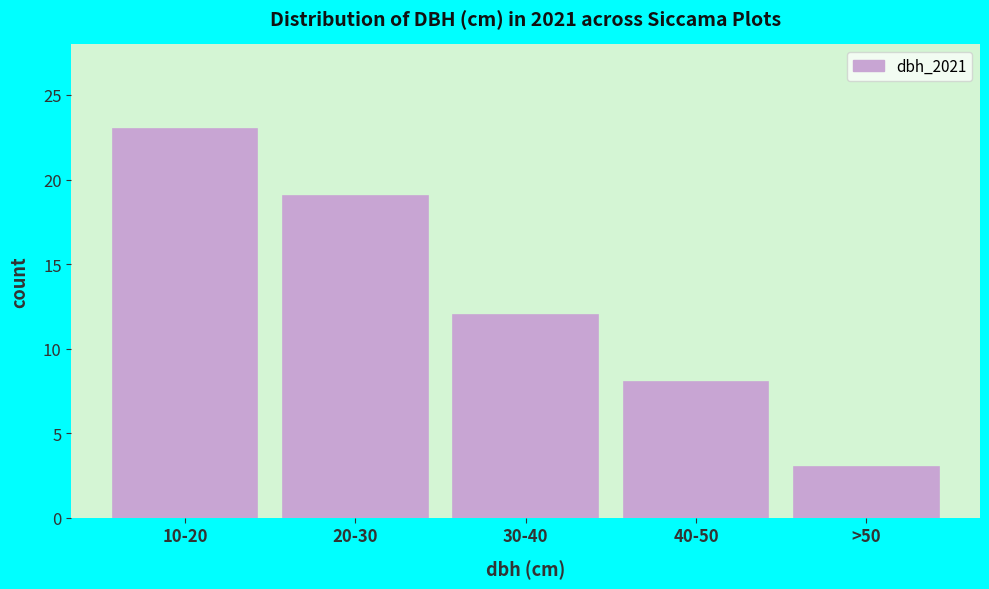

Reading left to right, list all the values displayed in this chart.

10-20=23	20-30=19	30-40=12	40-50=8	>50=3